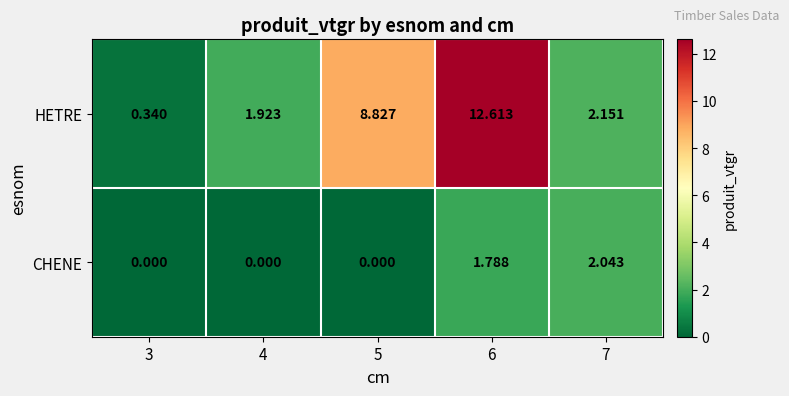

Which series has the widest spread of values?

HETRE